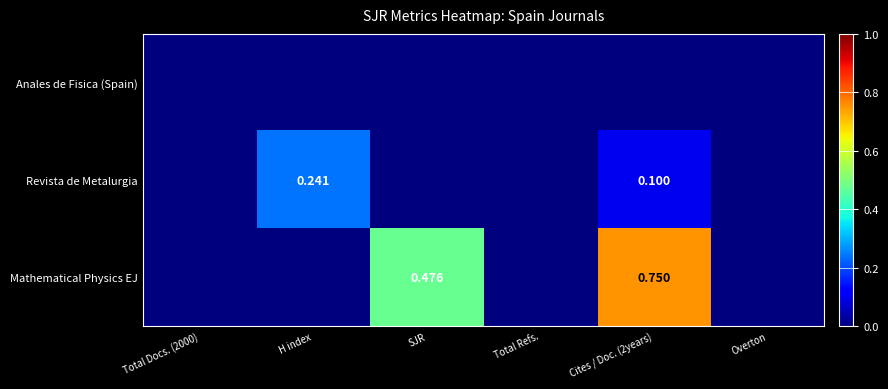

Rank the series by their average value, from highest to lowest.

Mathematical Physics EJ, Revista de Metalurgia, Anales de Fisica (Spain)